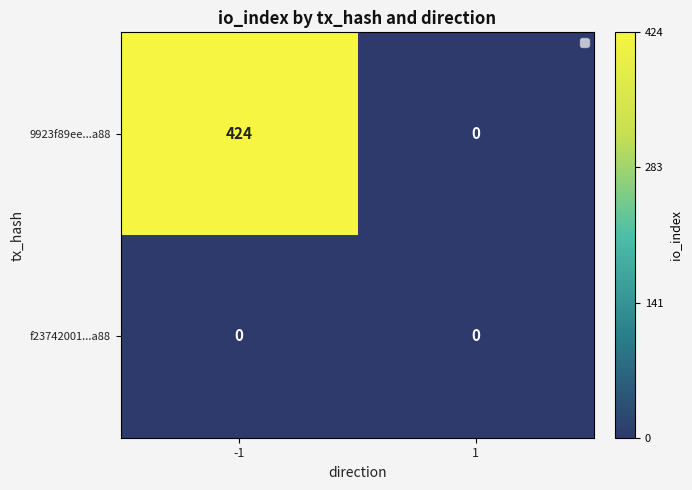

At which category does the chart reach its peak across all series?

-1